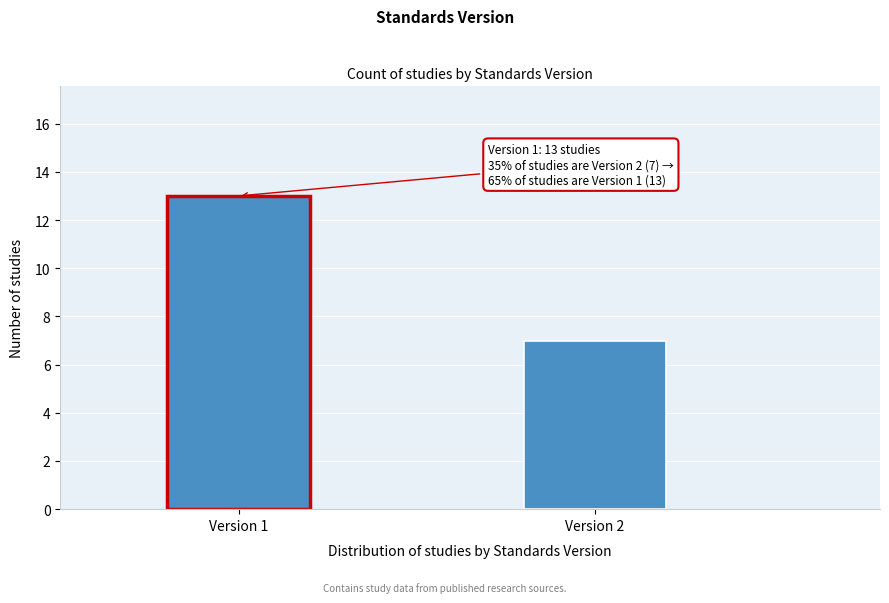

Reading left to right, extract all data points from this chart.

Version 1=13	Version 2=7